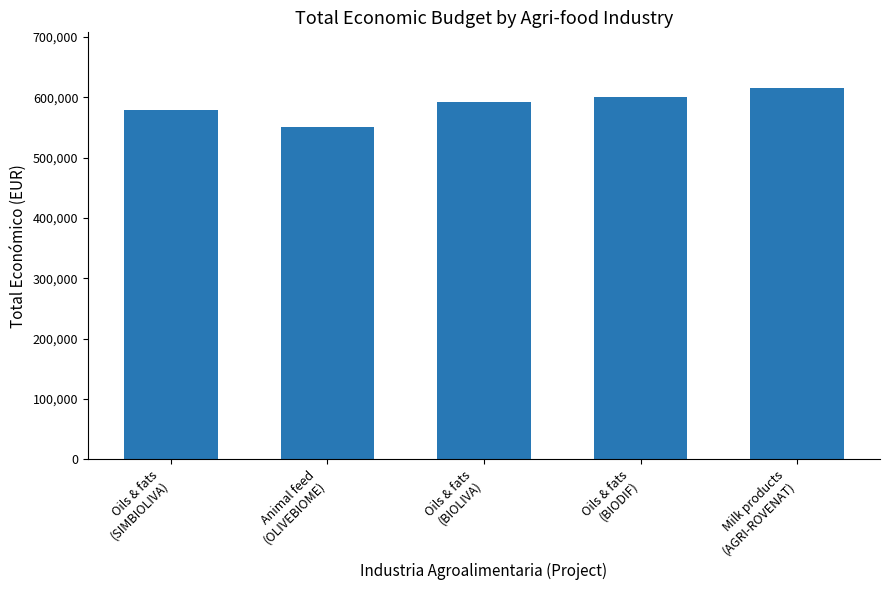

How many bars are there in total?

5